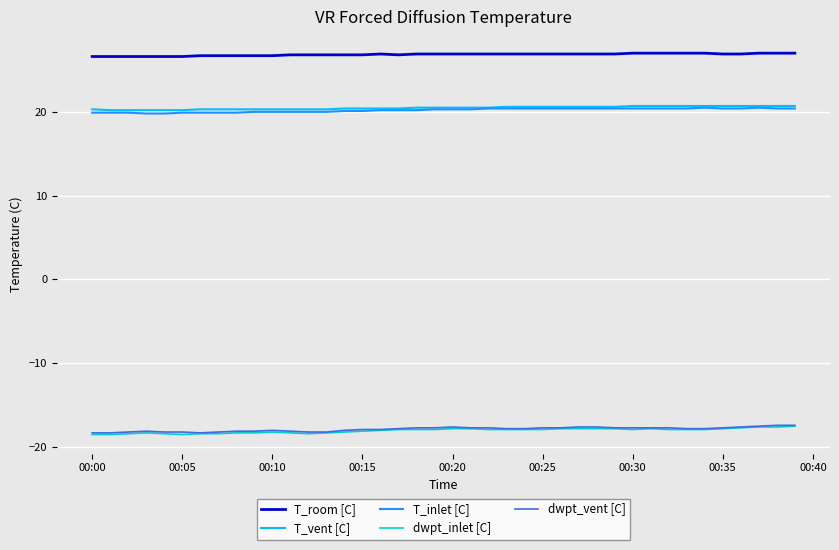

What are all the series names shown in the legend?

T_room [C], T_vent [C], T_inlet [C], dwpt_inlet [C], dwpt_vent [C]